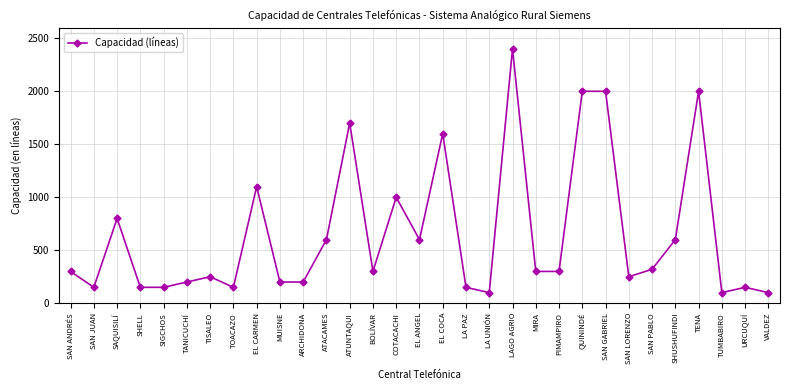

How many categories are shown in the chart?

31